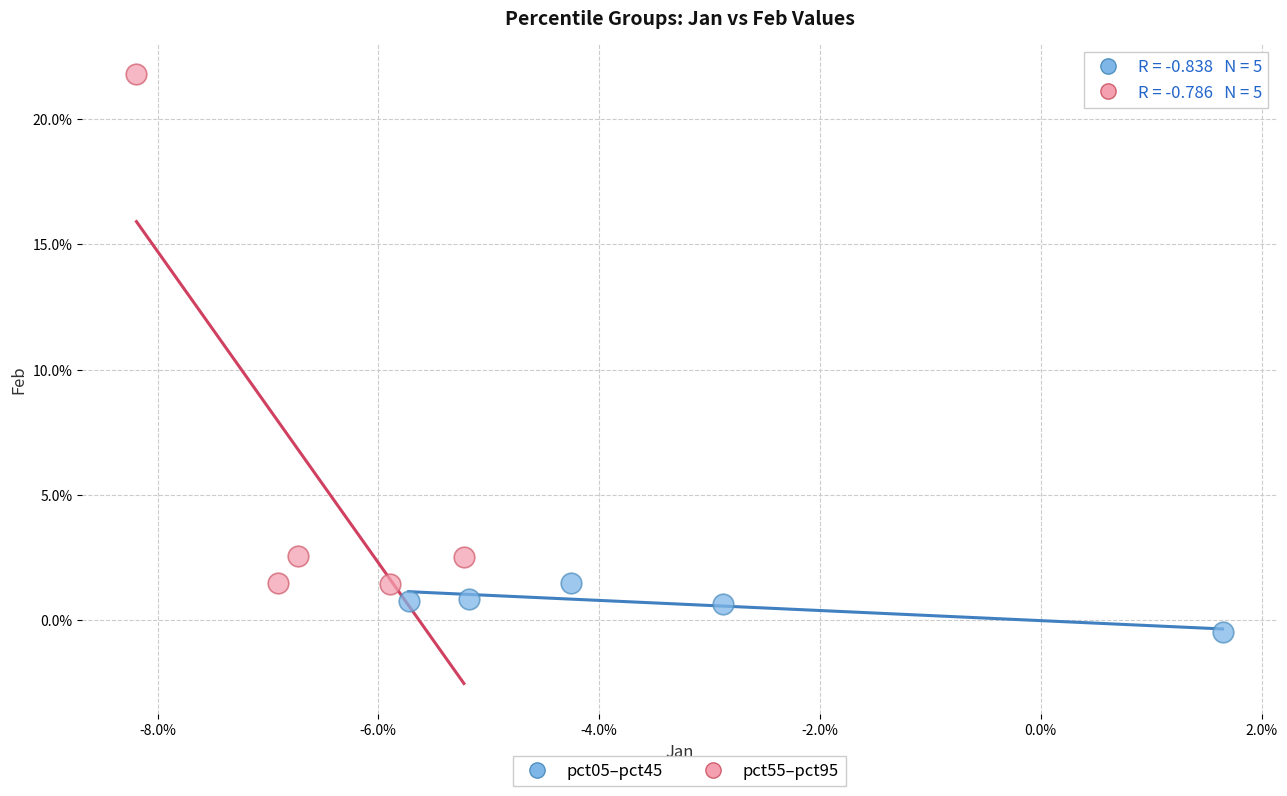

Which series reaches the minimum Y coordinate?

pct05–pct45